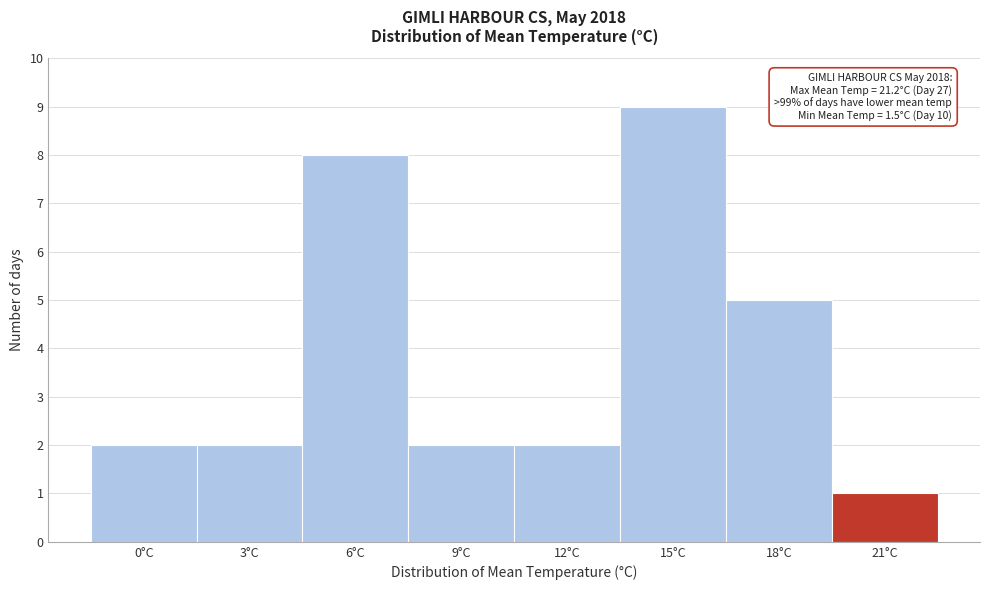

Reading left to right, transcribe all the data shown in this chart.

0°C=2	3°C=2	6°C=8	9°C=2	12°C=2	15°C=9	18°C=5	21°C=1